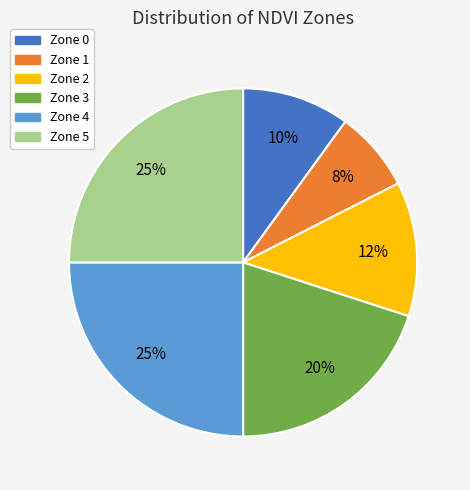

Do Zone 5 and Zone 2 together represent more than half of the pie?

No